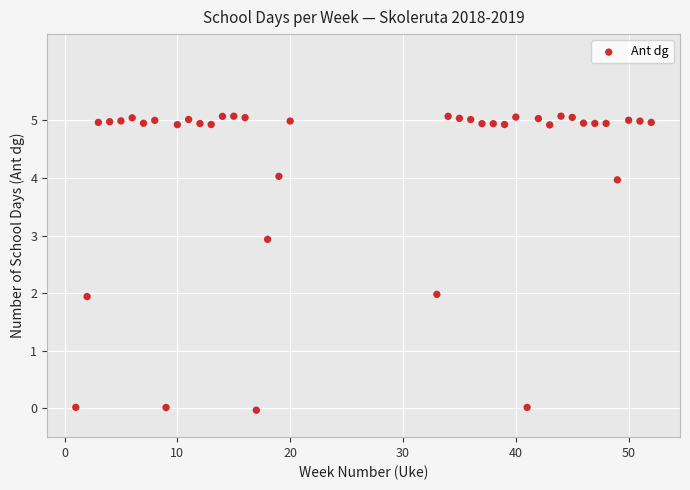

What is the range of Y values (max minus min)?

5.1